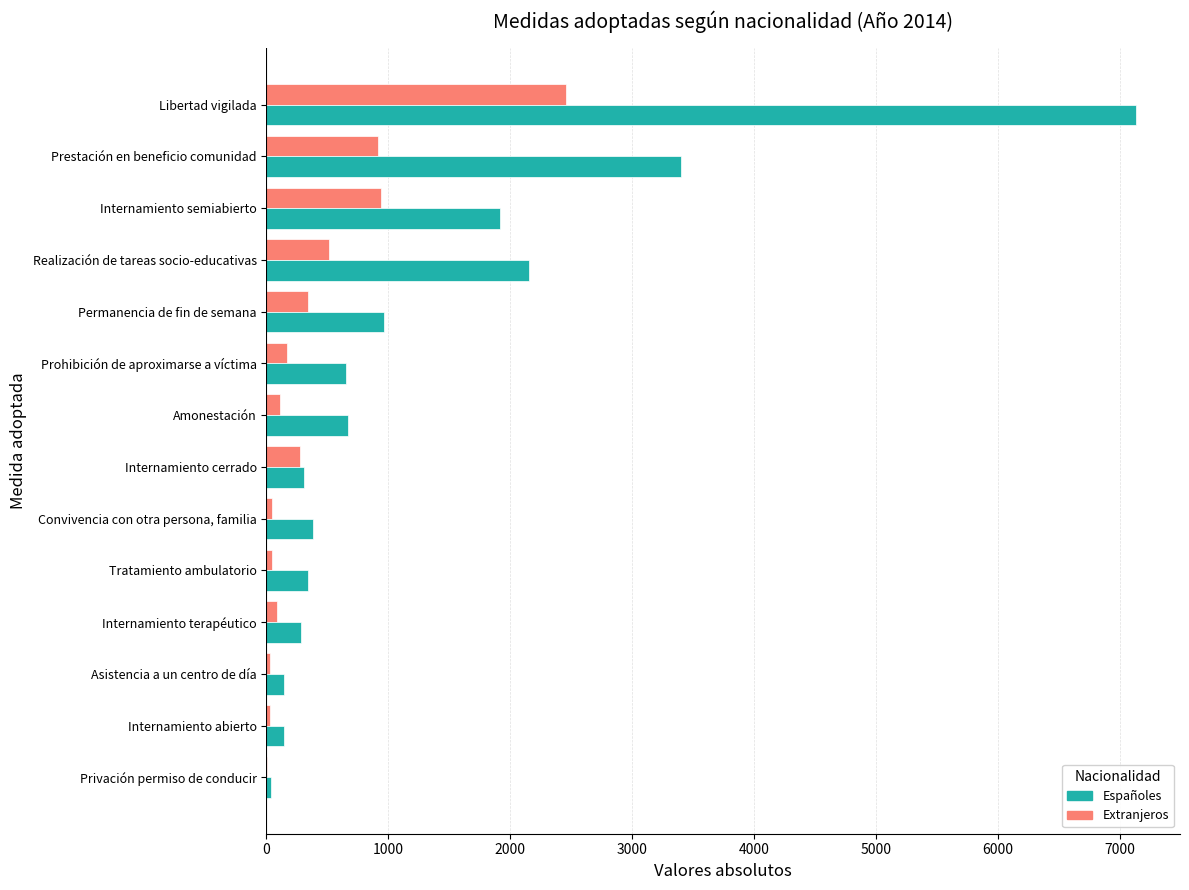

What is the approximate value of Extranjeros at Libertad vigilada?

2460